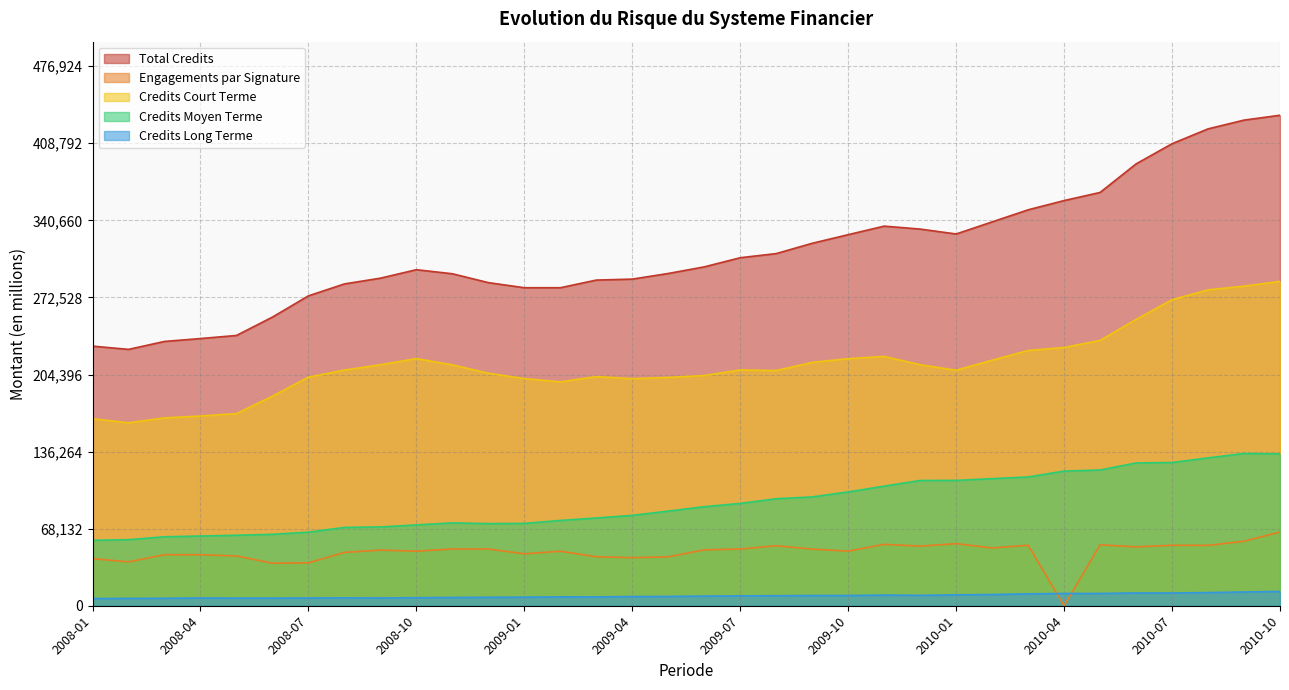

Rank the categories by Credits Long Terme value from lowest to highest.

2008-01, 2008-02, 2008-03, 2008-06, 2008-05, 2008-07, 2008-04, 2008-09, 2008-08, 2008-10, 2008-11, 2008-12, 2009-01, 2009-03, 2009-02, 2009-04, 2009-05, 2009-06, 2009-07, 2009-08, 2009-10, 2009-09, 2009-12, 2009-11, 2010-01, 2010-02, 2010-03, 2010-04, 2010-05, 2010-07, 2010-06, 2010-08, 2010-09, 2010-10